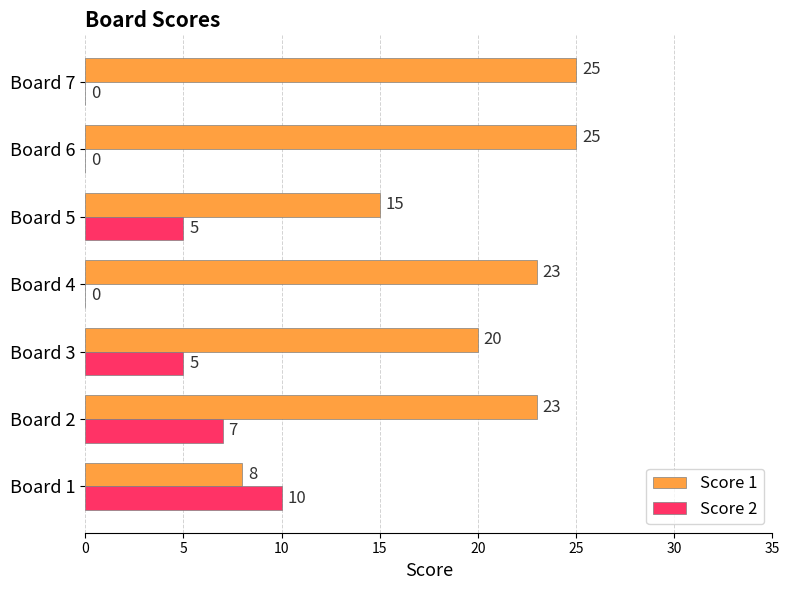

What is the maximum value shown in the chart?

25